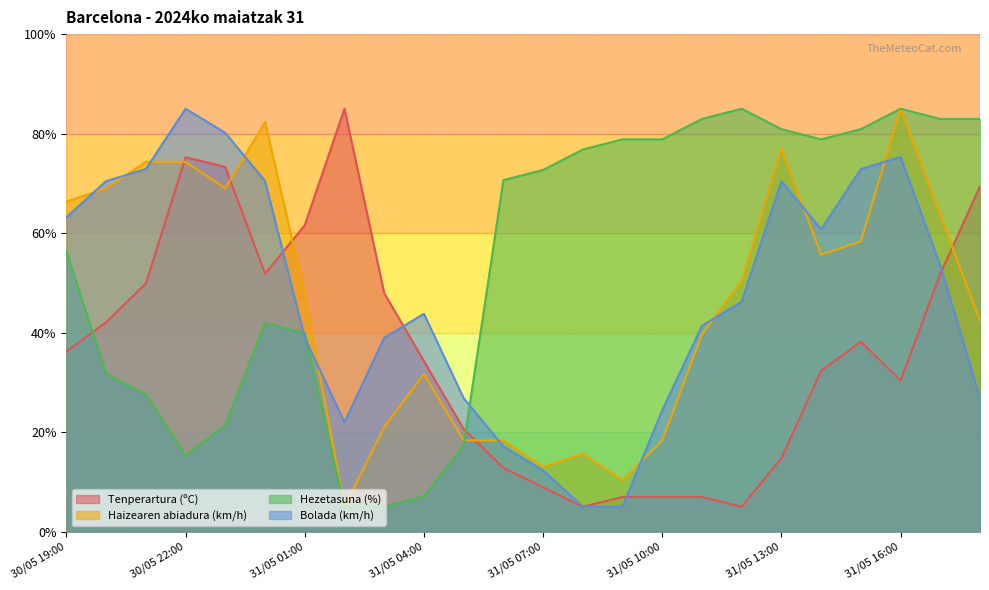

Count the number of categories in the chart.

24